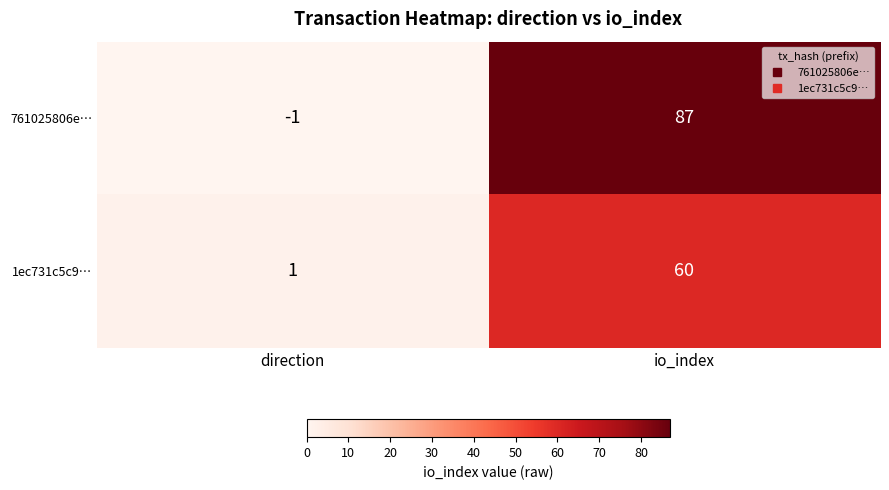

Is it true that 1ec731c5c9… equals 60 at io_index?

True